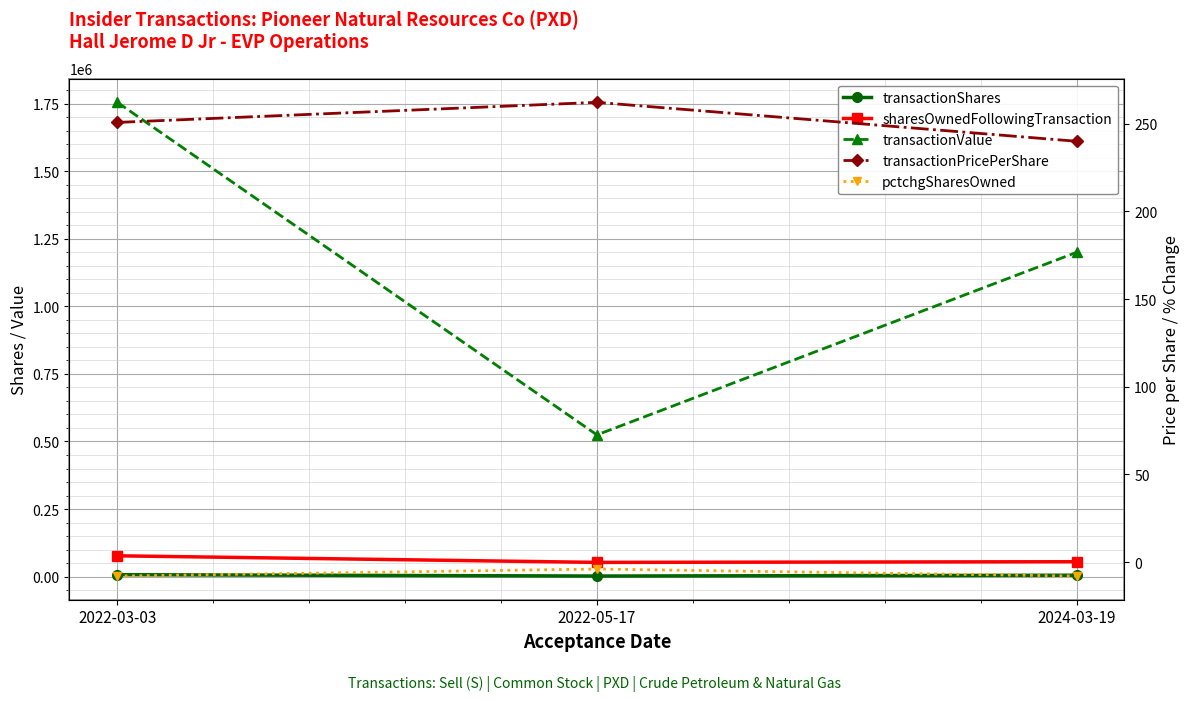

The transactionShares series shows 5000.0 at 2024-03-19. True or false?

True